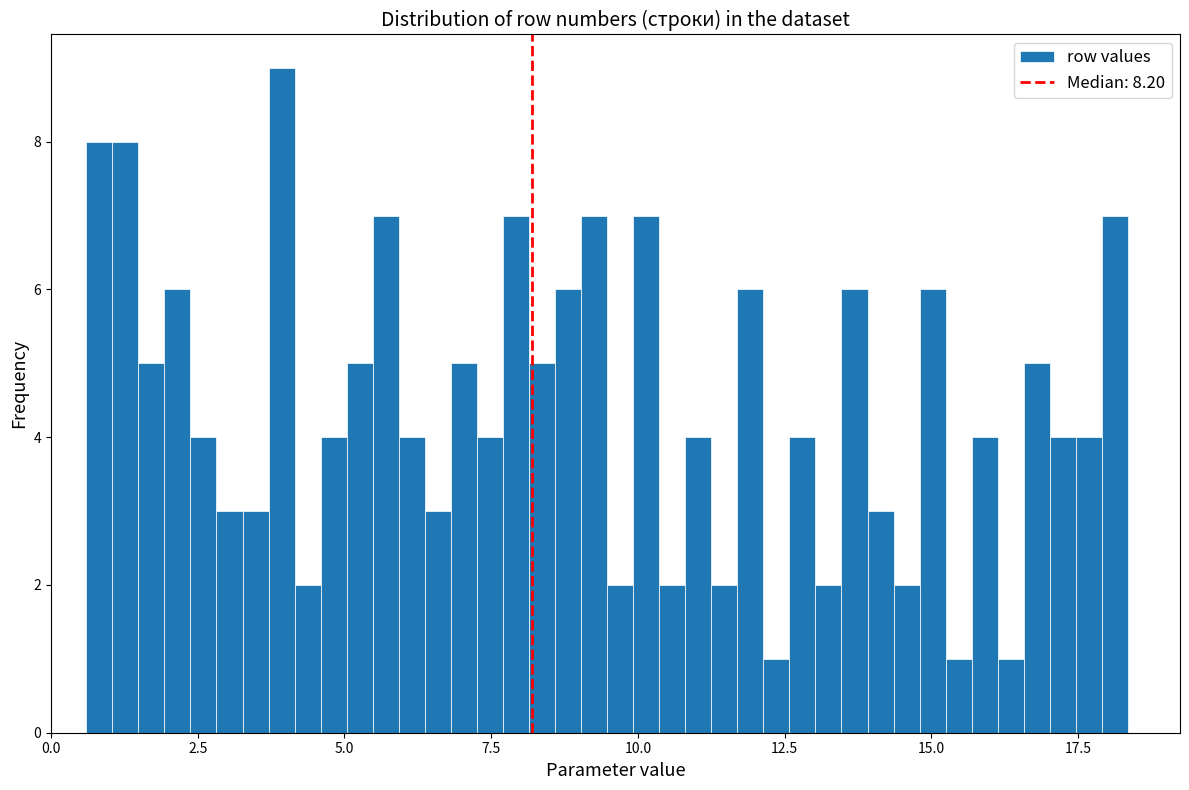

Around what value on the x-axis is the tallest bar? Give the approximate position of its centre, as read against the axis.

4.0